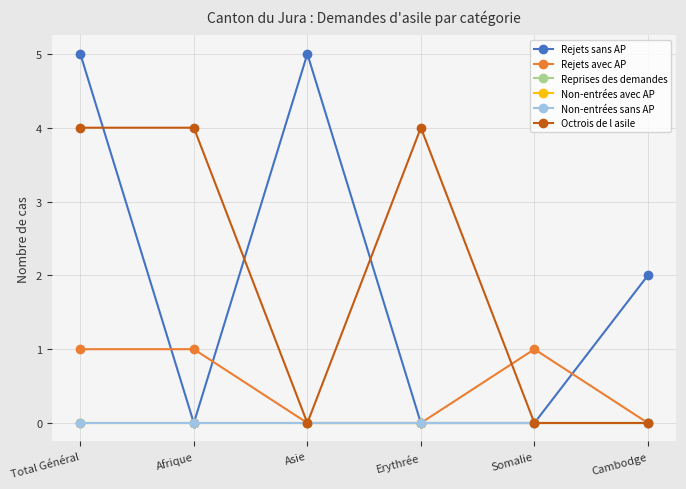

Is this an area chart (filled region under the line)?

No